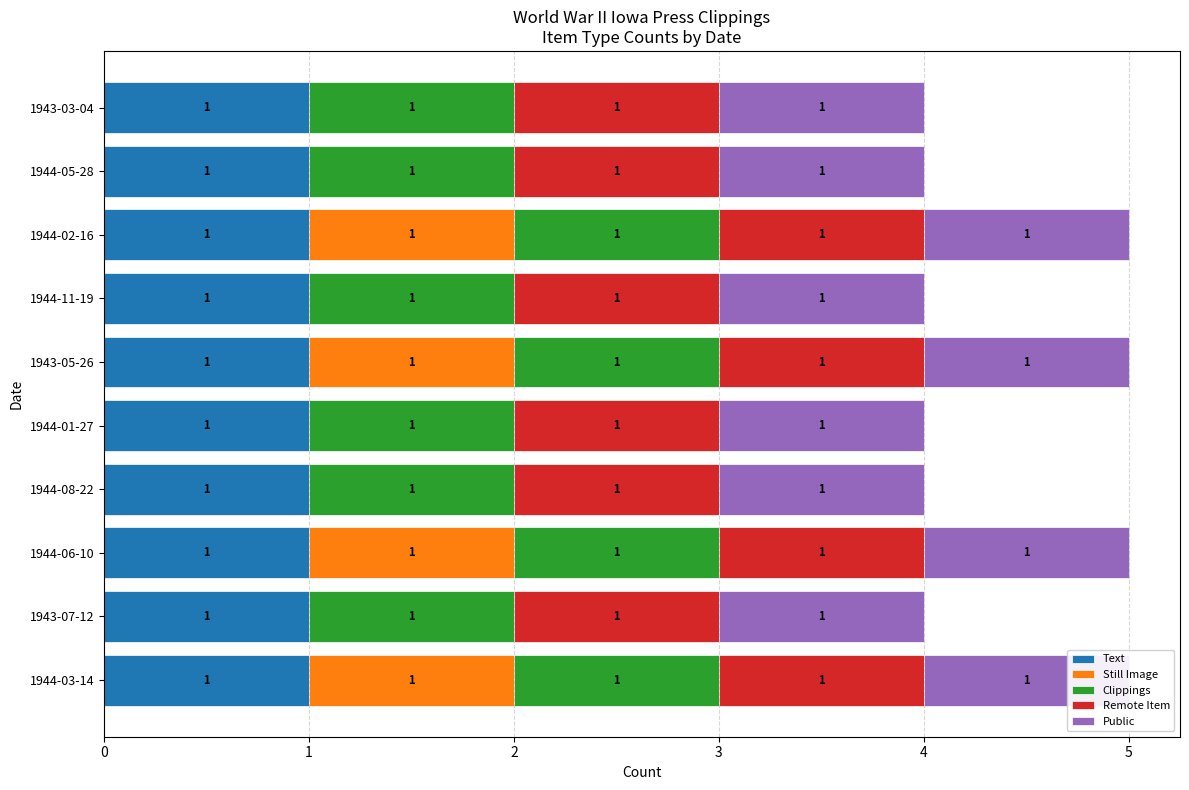

Which series has the largest total across all categories?

Text